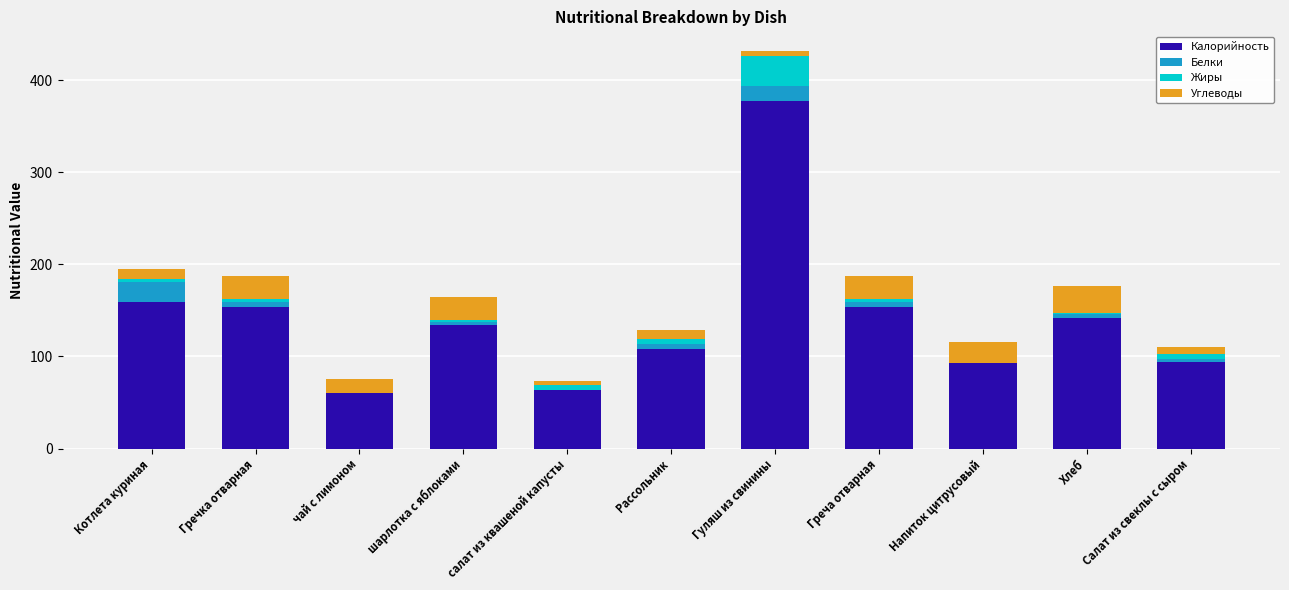

What is the maximum value for Калорийность?

377.2